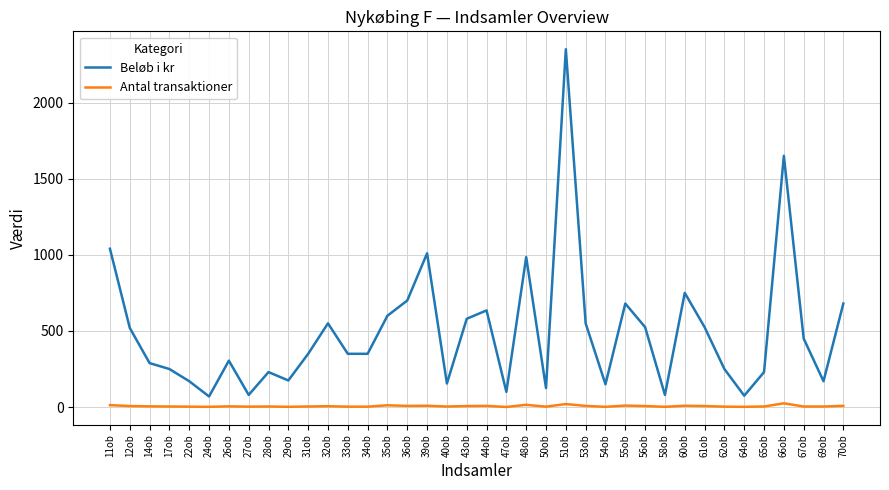

Is the value of Antal transaktioner at 47ob greater than the value of Beløb i kr at 43ob?

No